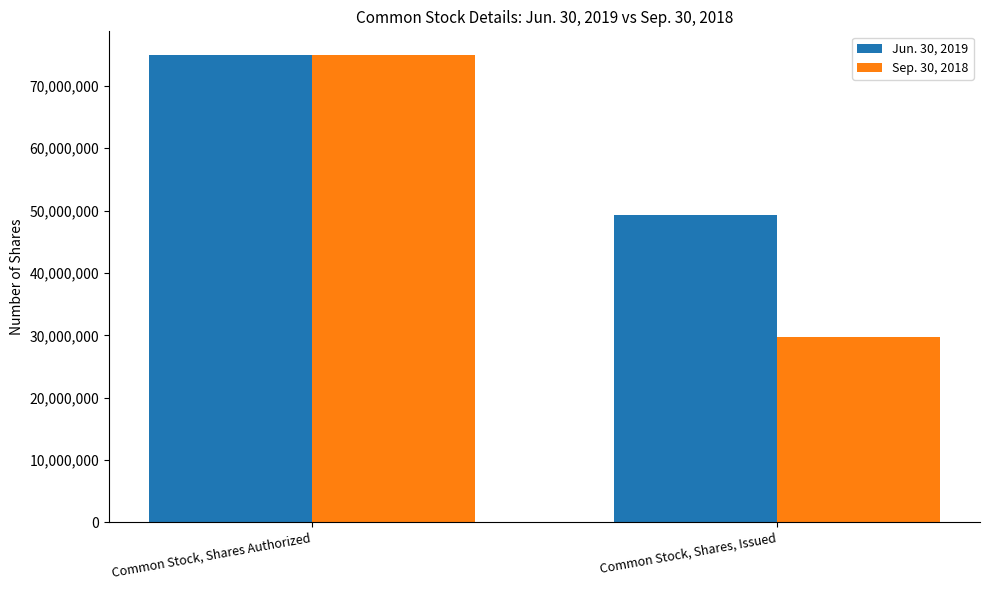

How many bars are there in each group?

2